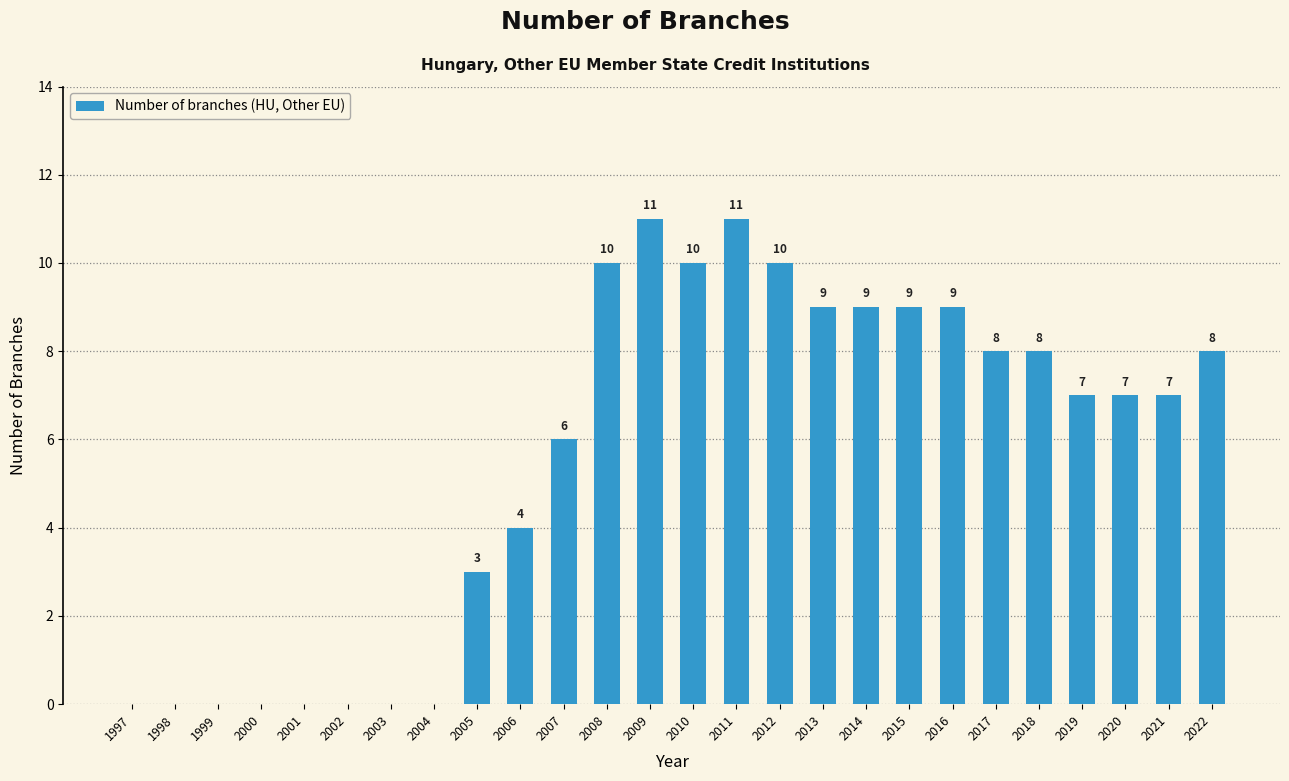

Are the bars horizontal?

No